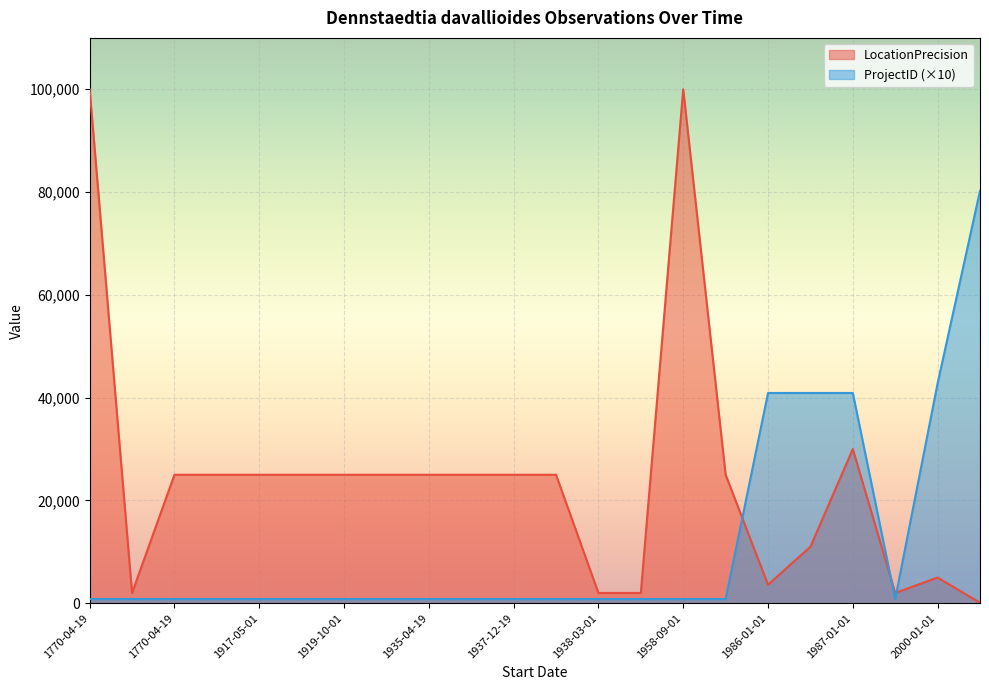

After their last crossing, which series has the higher values: LocationPrecision or ProjectID?

ProjectID